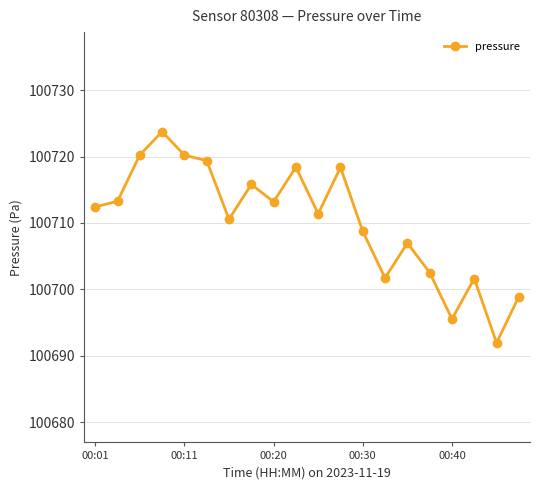

What is the difference between the second highest and second lowest values?

24.7